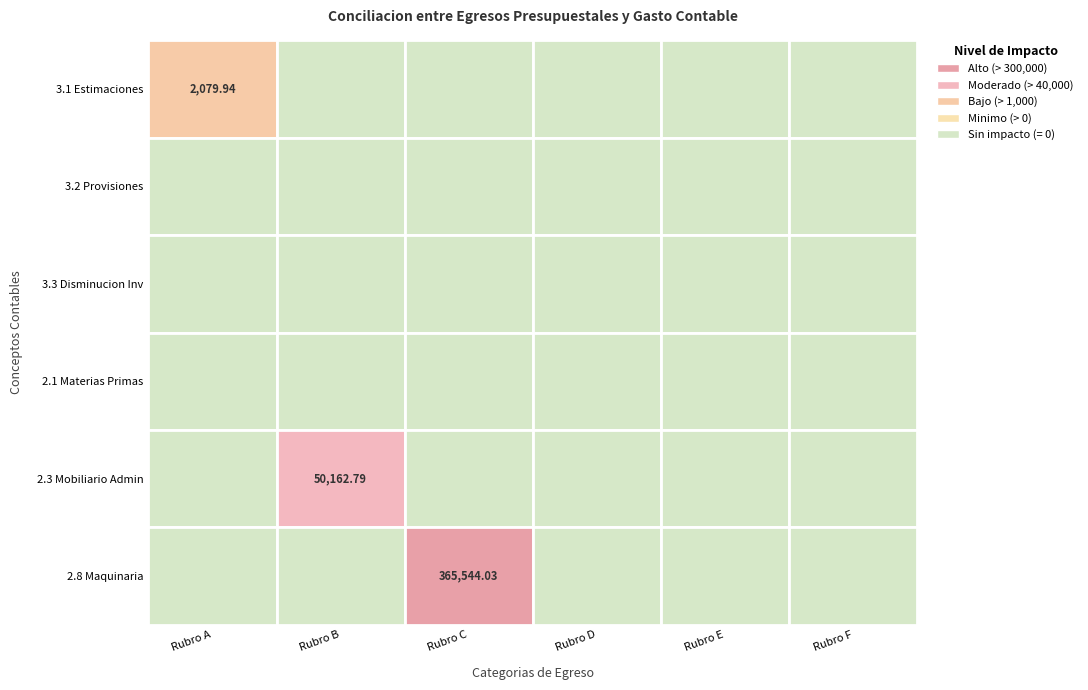

Reading left to right, transcribe all the data shown in this chart.

2.1 Materias Primas: 0=0.0	1=0.0	2=0.0	3=0.0	4=0.0	5=0.0
2.3 Mobiliario Admin: 0=0.0	1=50162.8	2=0.0	3=0.0	4=0.0	5=0.0
2.8 Maquinaria: 0=0.0	1=0.0	2=365544.0	3=0.0	4=0.0	5=0.0
3.1 Estimaciones: 0=2079.9	1=0.0	2=0.0	3=0.0	4=0.0	5=0.0
3.2 Provisiones: 0=0.0	1=0.0	2=0.0	3=0.0	4=0.0	5=0.0
3.3 Disminucion Inv: 0=0.0	1=0.0	2=0.0	3=0.0	4=0.0	5=0.0